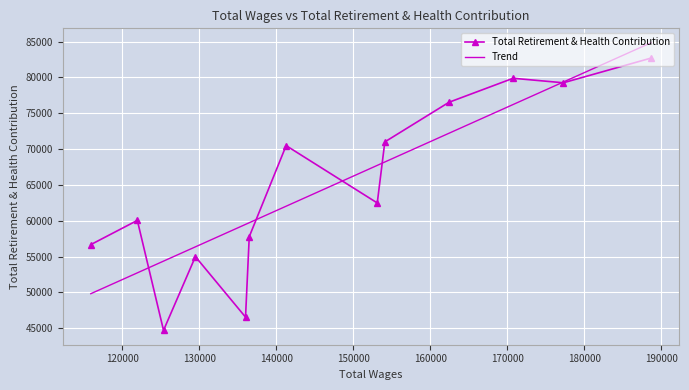

After their last crossing, which series has the higher values: Trend or Total Retirement & Health Contribution?

Trend